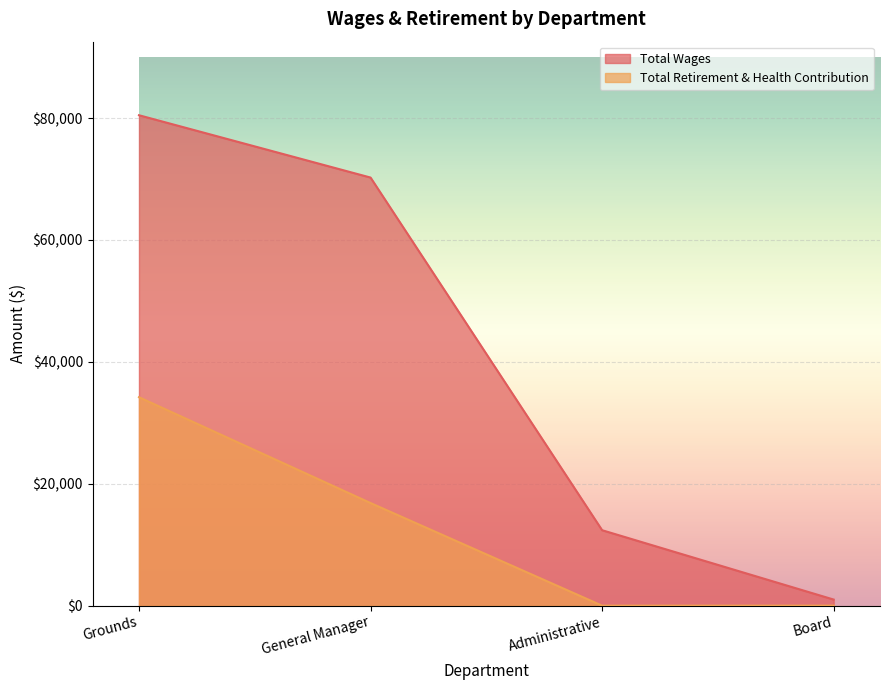

Which series has the largest range (max minus min)?

Total Wages